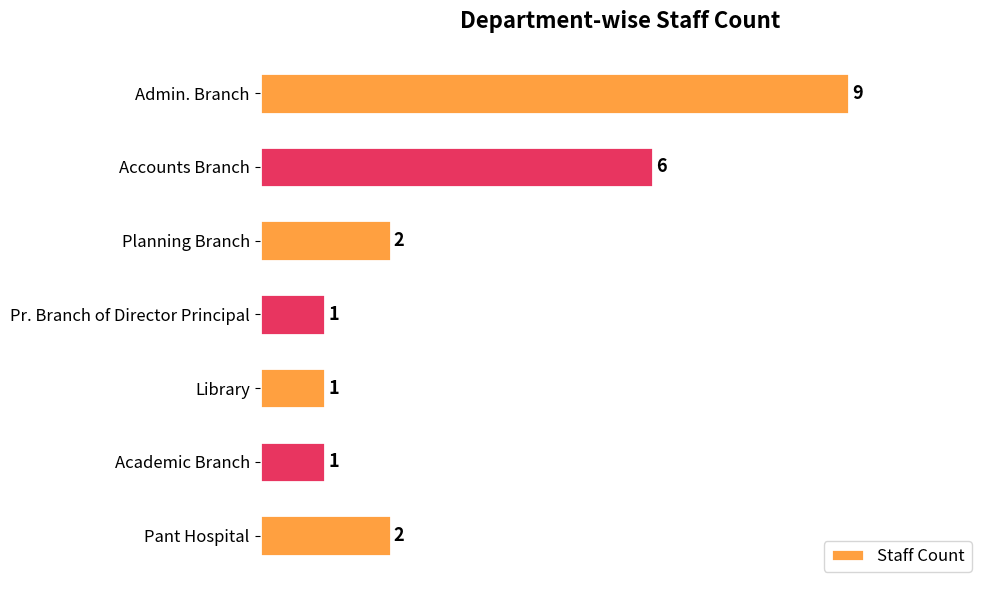

The value at Pant Hospital is 2. True or false?

True